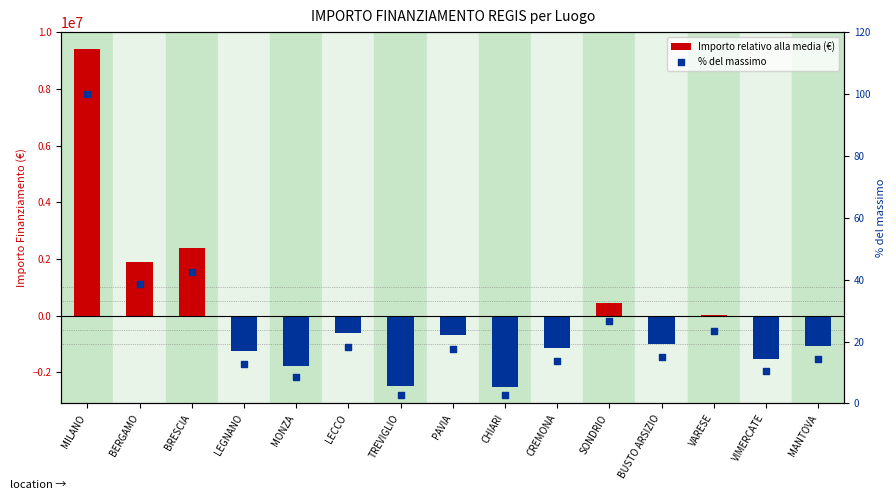

What is the total value across all series at TREVIGLIO?

-2492580.4